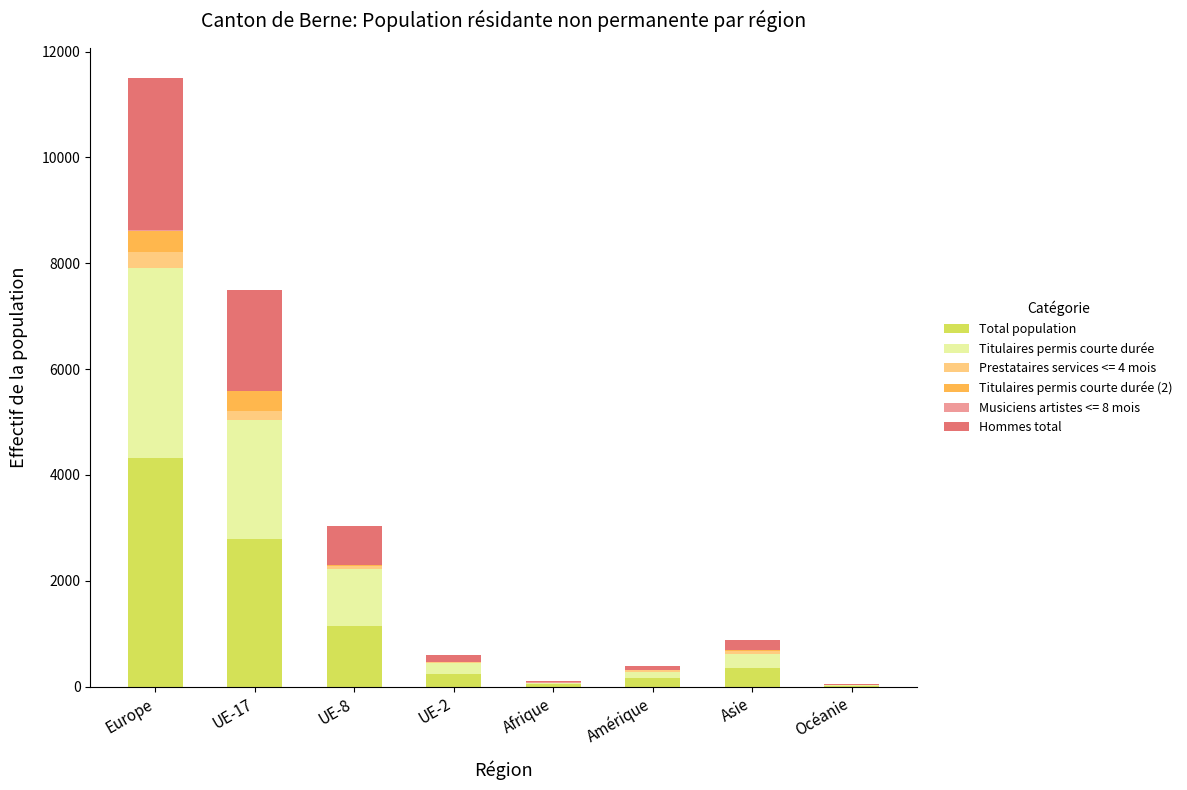

What is the sum of all Total population values?

9042